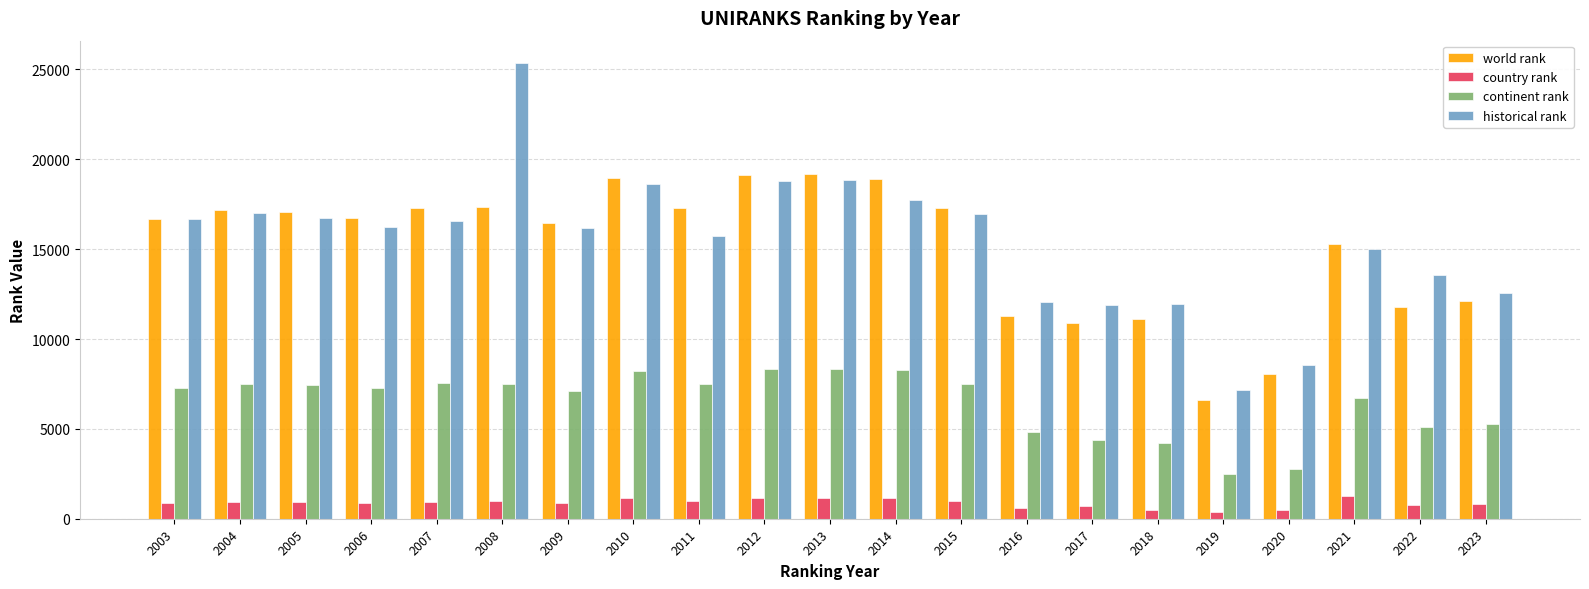

Rank the series at 2009 from highest to lowest value.

world rank, historical rank, continent rank, country rank